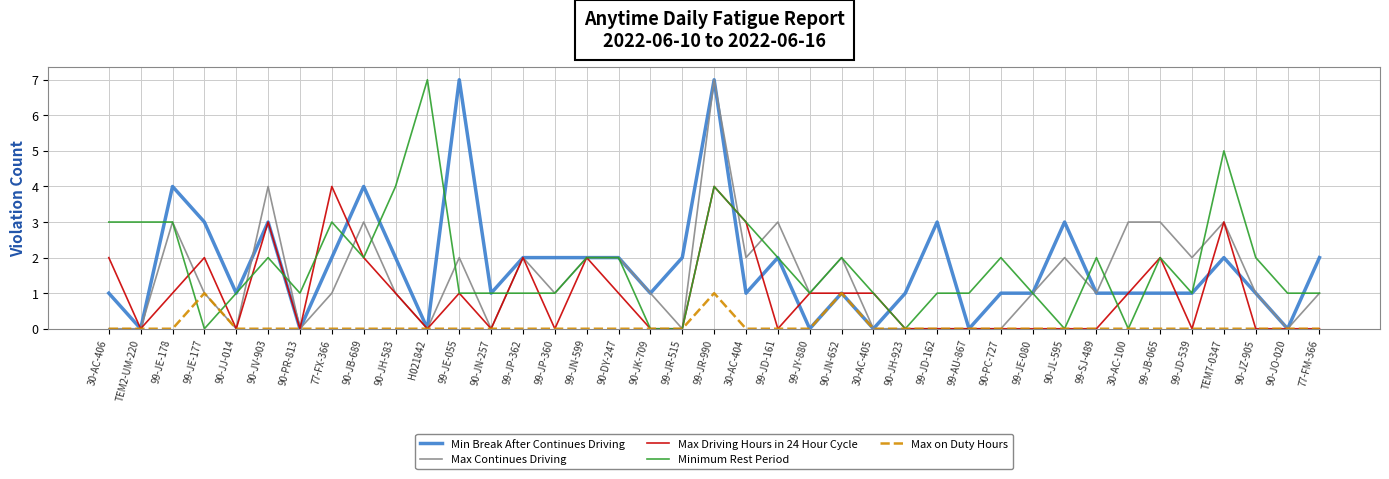

What is the difference between the maximum and minimum values in the Max Driving Hours in 24 Hour Cycle series?

4